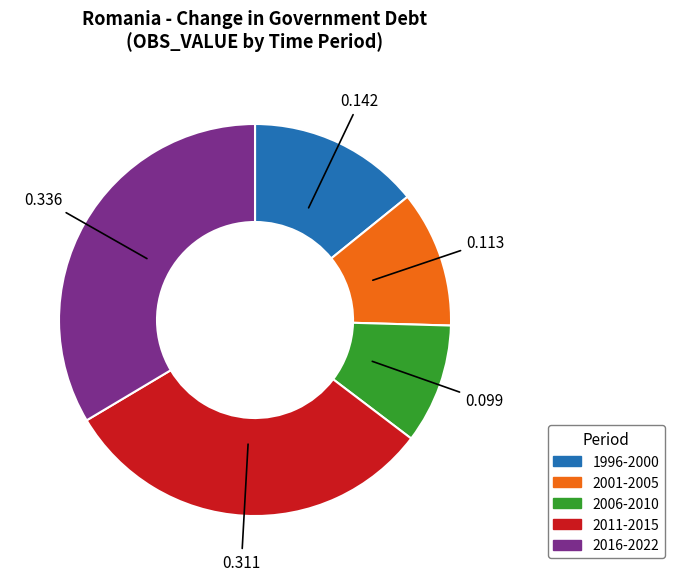

Which slice is the largest?

2016-2022